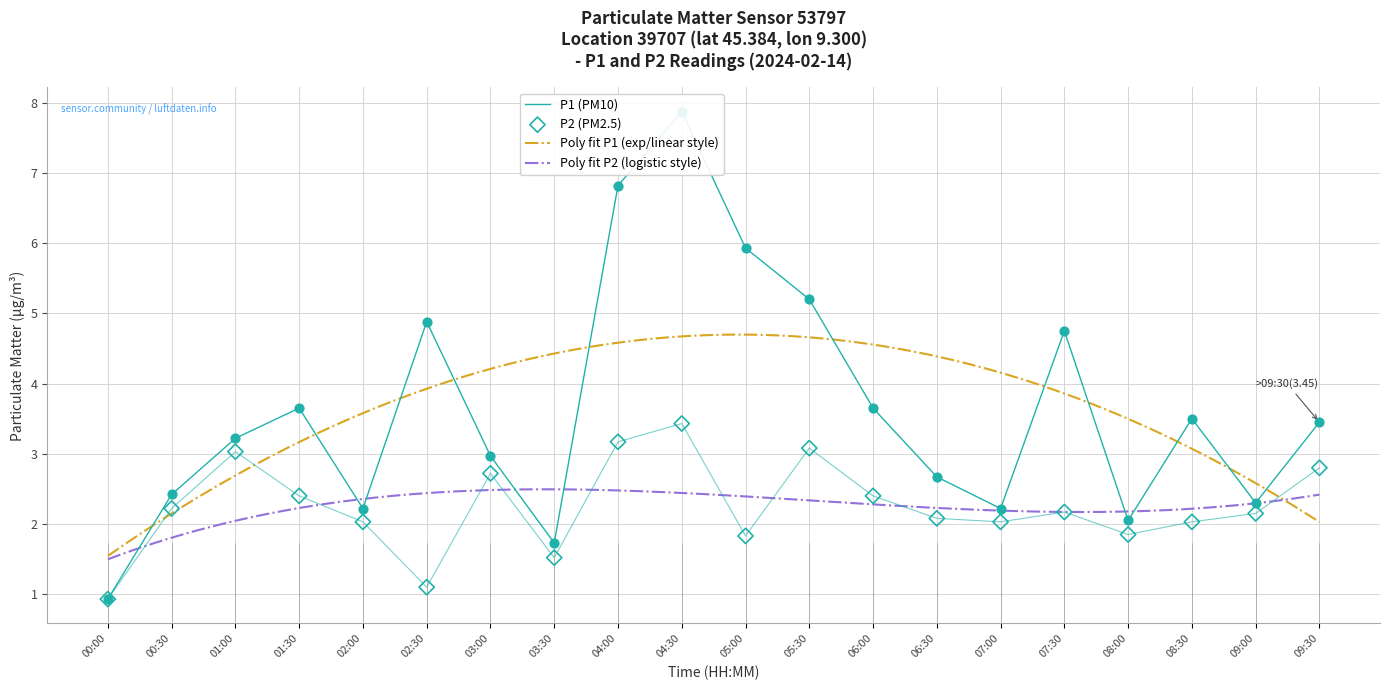

Which series has the largest total across all categories?

P1